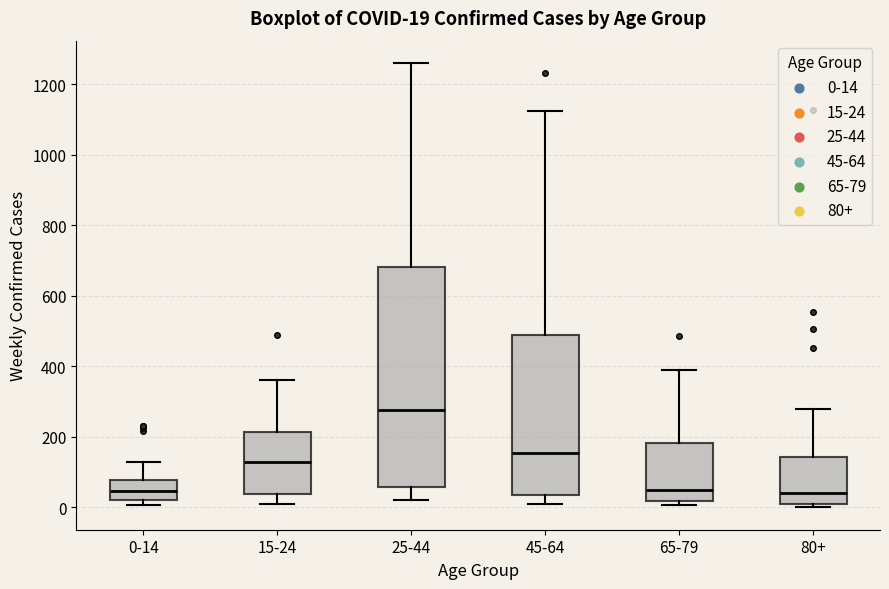

Comparing the boxes themselves (not the whiskers), which one is the tallest?

25-44